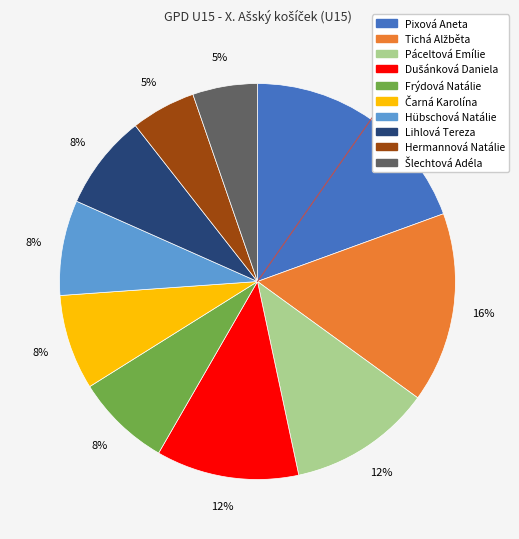

Is it true that Pixová Aneta is 19% of the pie?

True